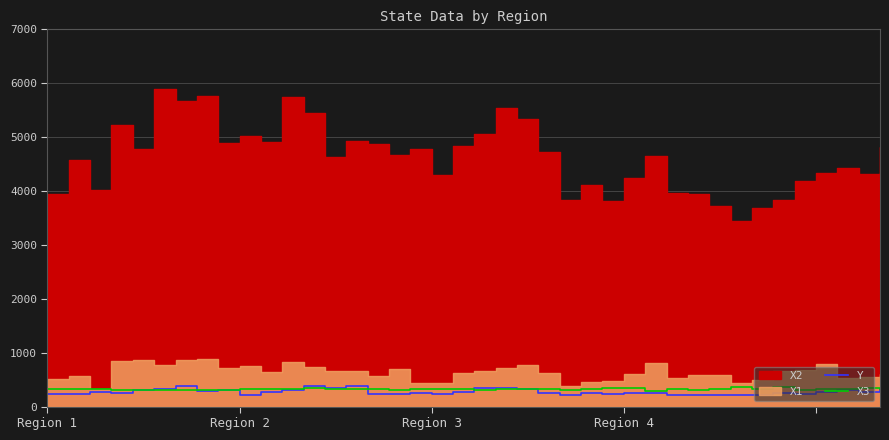

What is the label of the 5th point from the right?

35